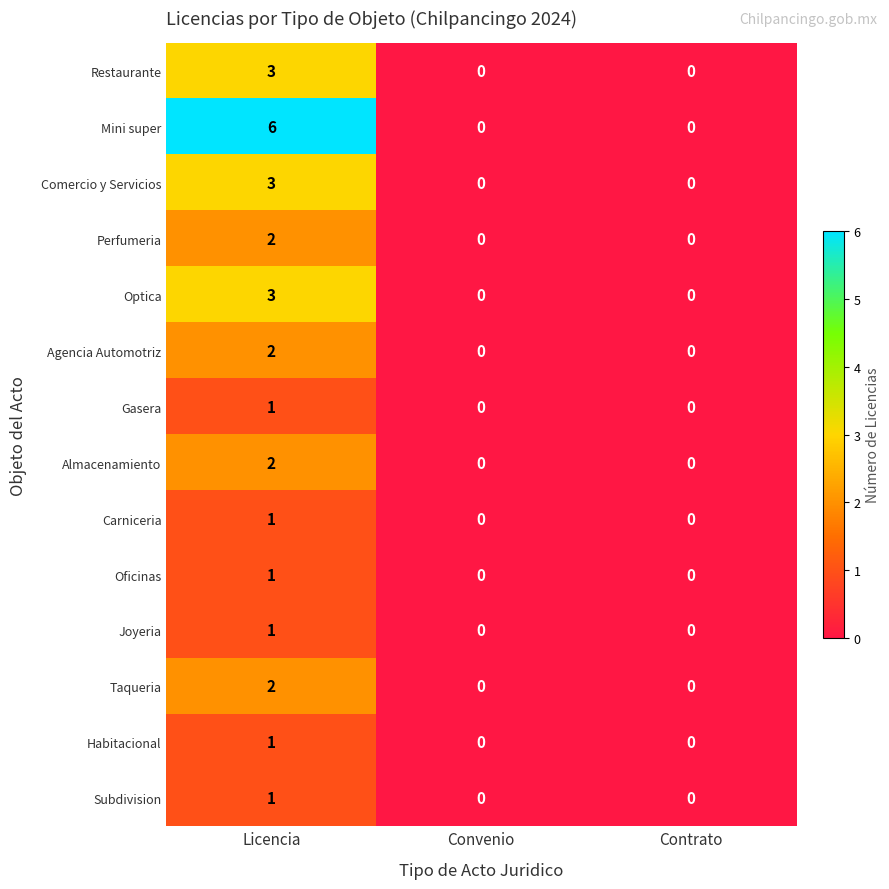

Which label corresponds to the largest value in the chart?

Licencia